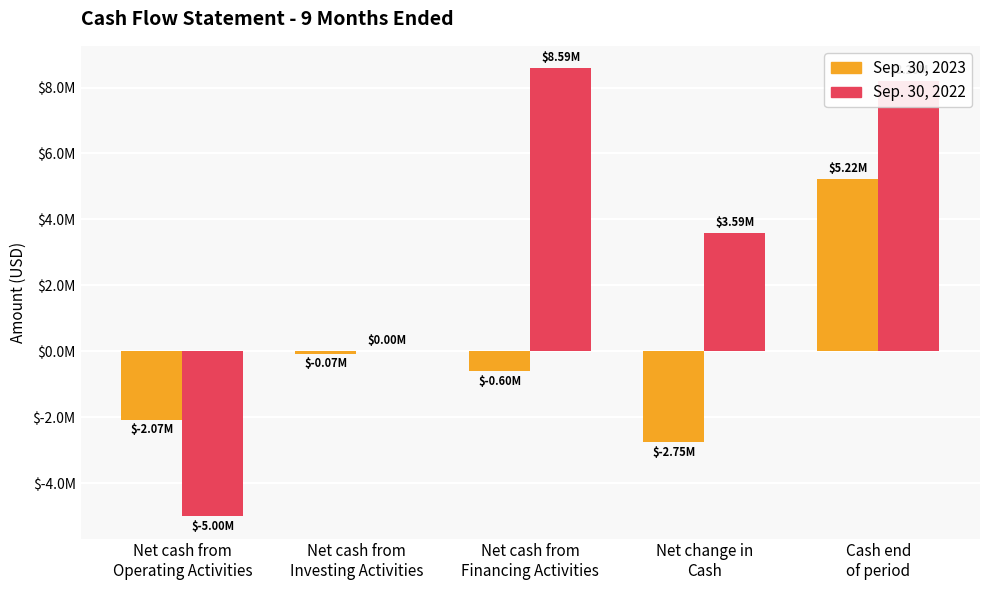

At which category is the sum across all series the highest?

Cash end
of period